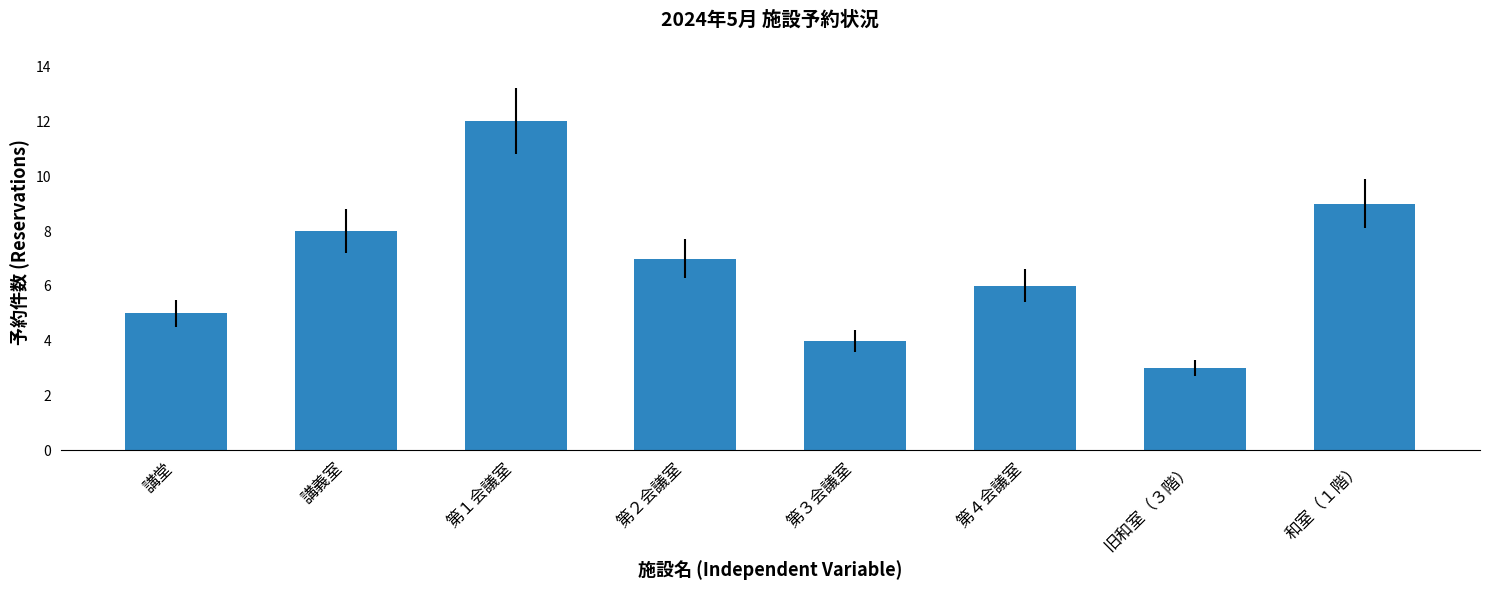

Reading right to left, extract all data points from this chart.

和室（１階）=9	旧和室（３階）=3	第４会議室=6	第３会議室=4	第２会議室=7	第１会議室=12	講義室=8	講堂=5